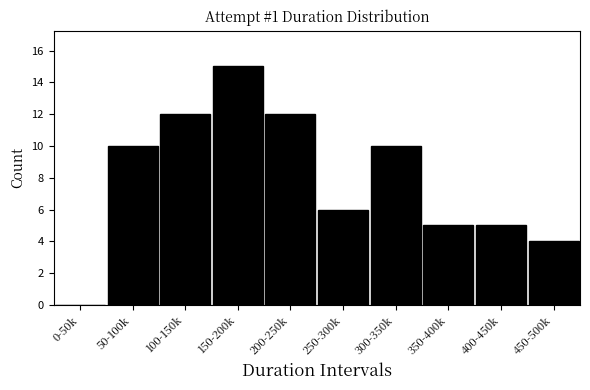

Reading right to left, what are all the values shown in this chart?

450-500k=4	400-450k=5	350-400k=5	300-350k=10	250-300k=6	200-250k=12	150-200k=15	100-150k=12	50-100k=10	0-50k=0